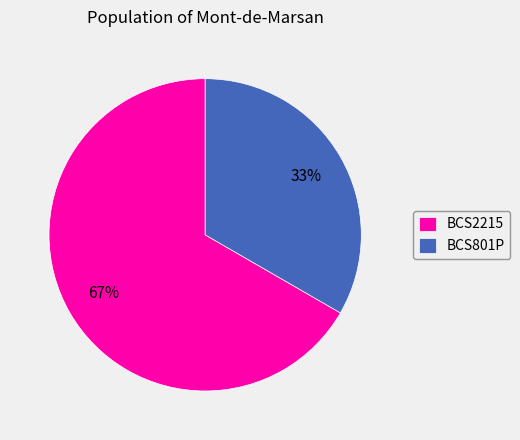

Count the number of slices in the pie.

2